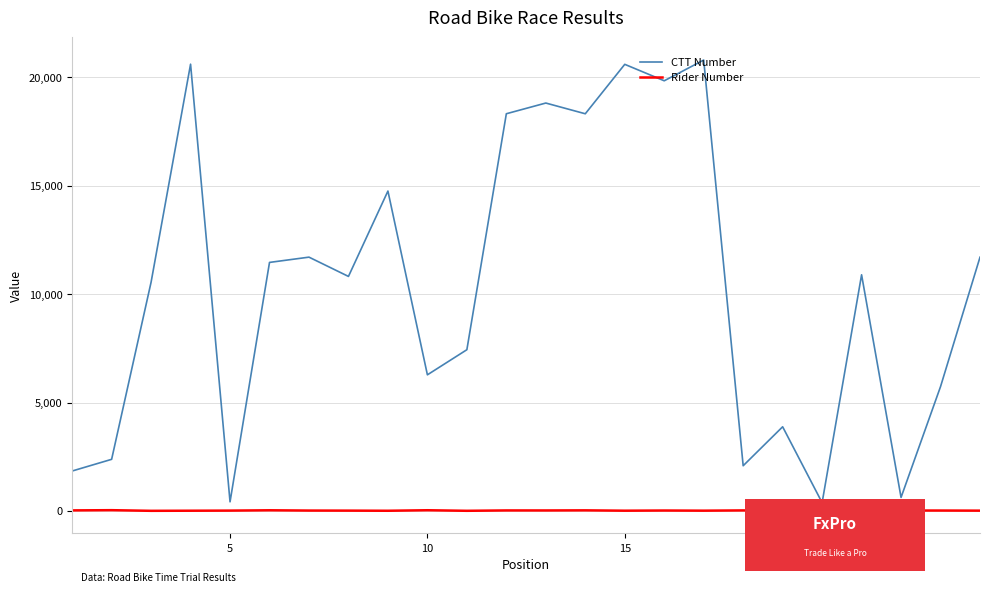

Rank the series by their average value, from lowest to highest.

Rider Number, CTT Number